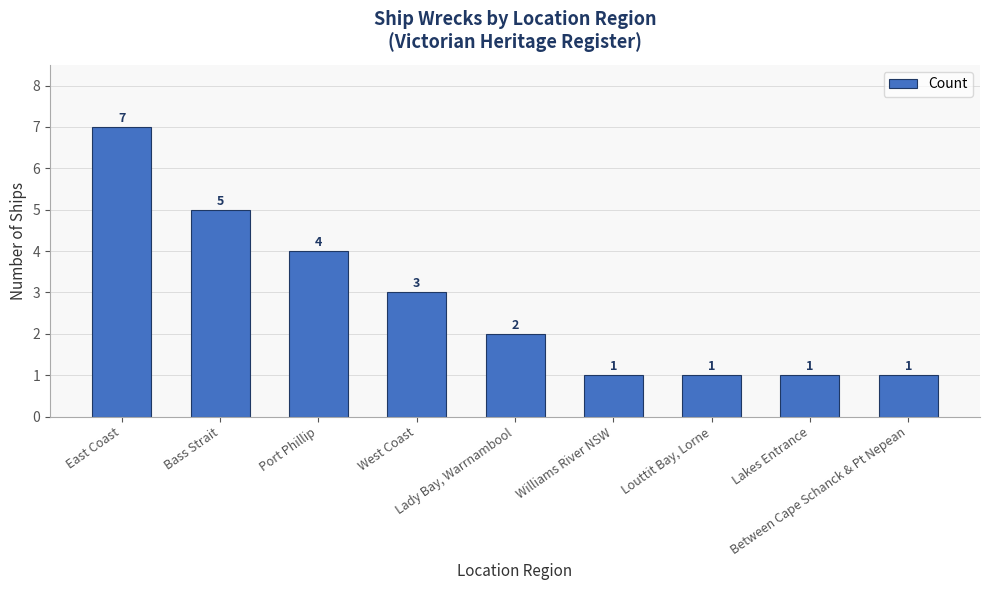

Reading left to right, list all the values displayed in this chart.

7	5	4	3	2	1	1	1	1